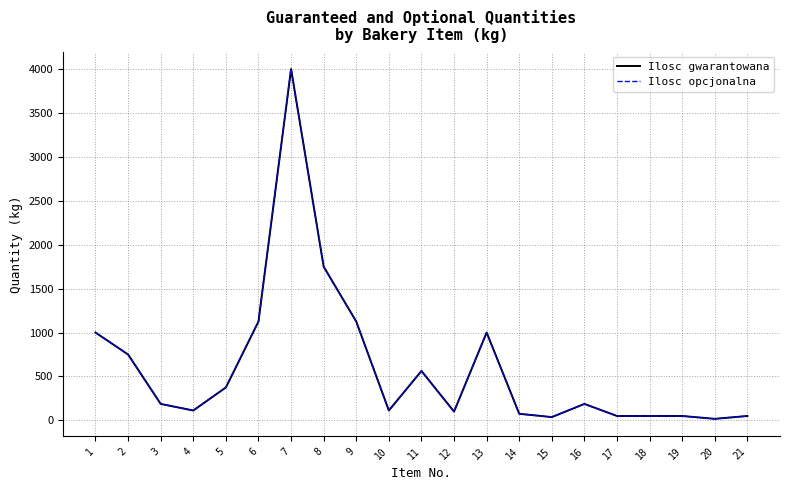

Is this an area chart (filled region under the line)?

No